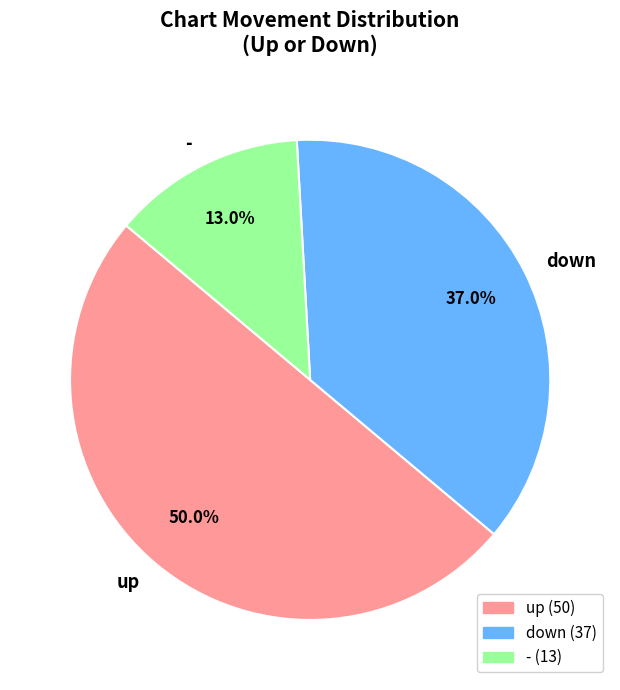

Which slice is the smallest?

-